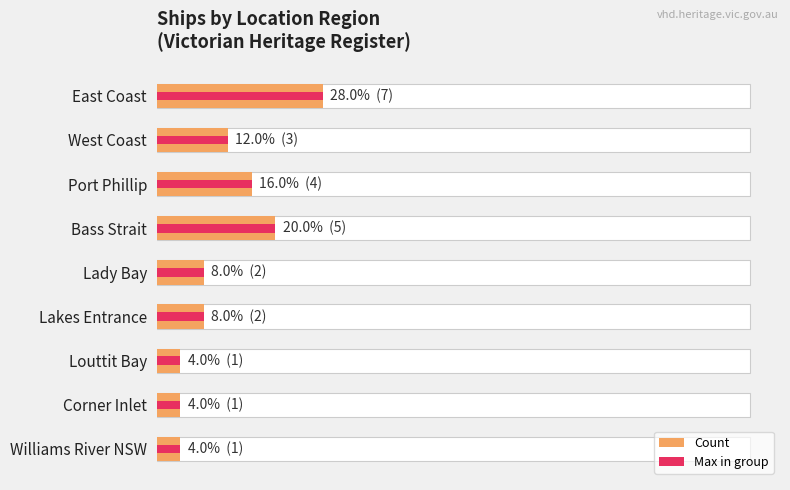

What is the value of the Count bar at the 1st from the left?

7